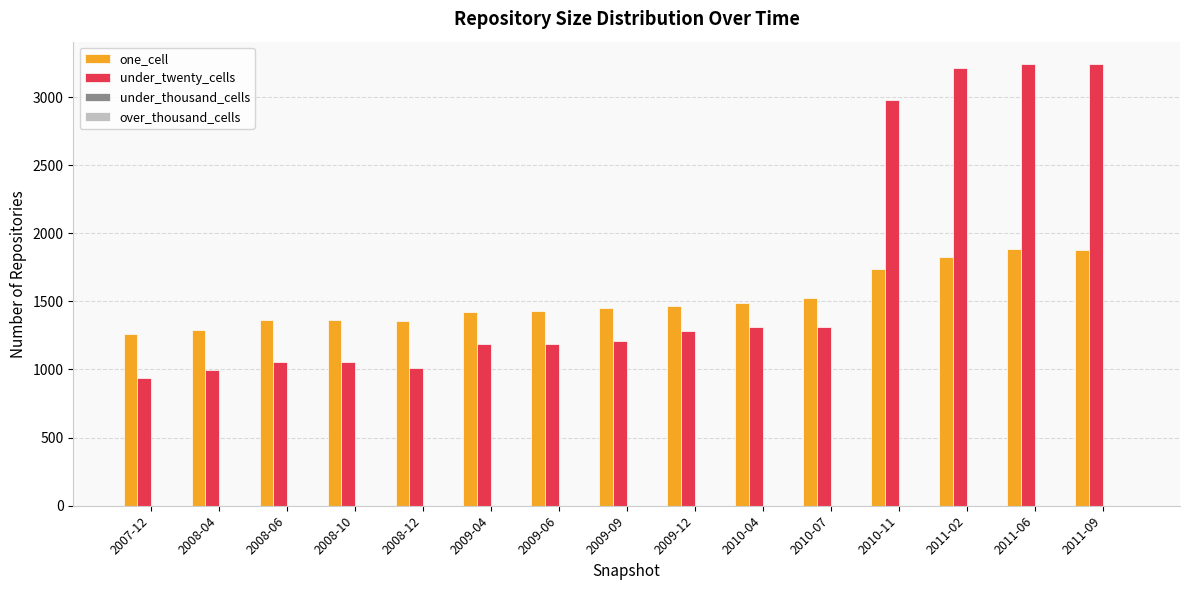

What is the difference between the second highest and second lowest values in the under_twenty_cells series?

2242